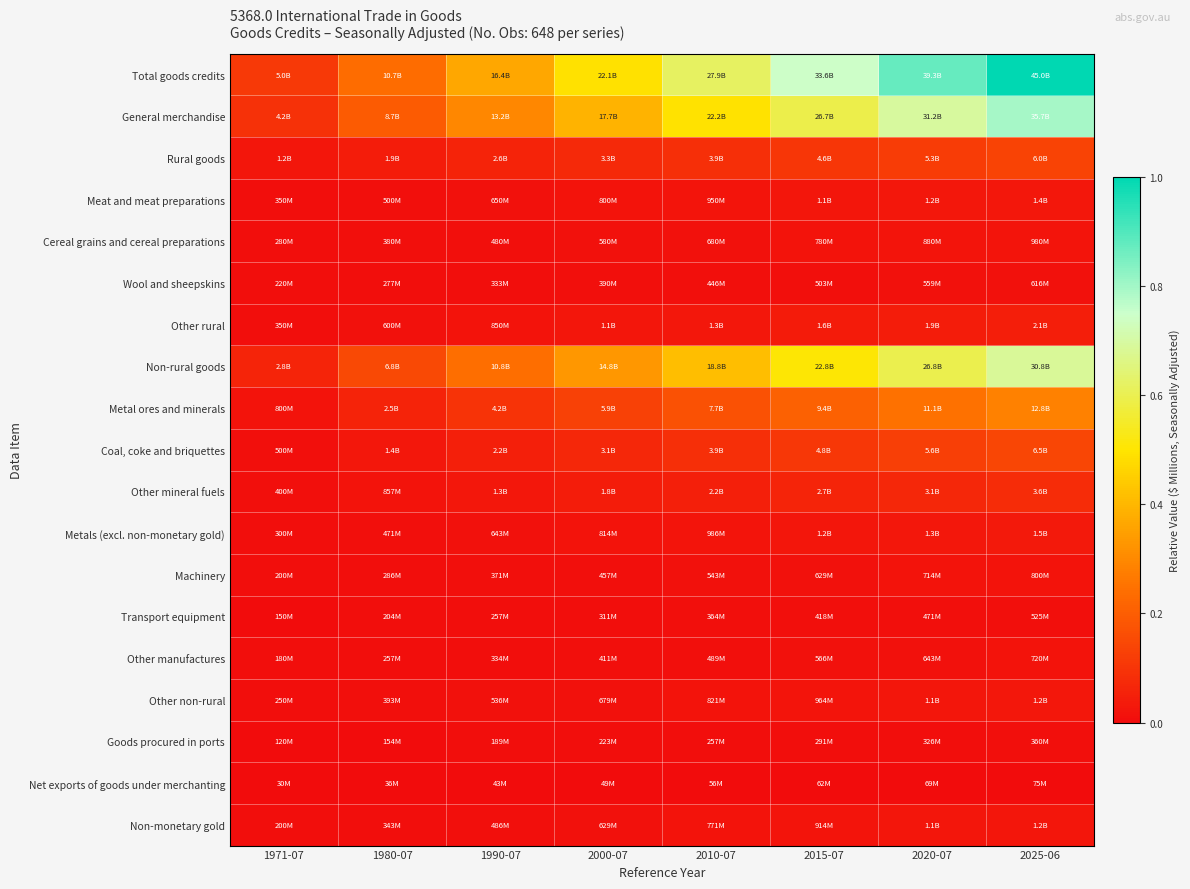

At 1971-07, list the series in order from largest to smallest.

Total goods credits, General merchandise, Non-rural goods, Rural goods, Metal ores and minerals, Coal, coke and briquettes, Other mineral fuels, Meat and meat preparations, Other rural, Metals (excl. non-monetary gold), Cereal grains and cereal preparations, Other non-rural, Wool and sheepskins, Machinery, Non-monetary gold, Other manufactures, Transport equipment, Goods procured in ports, Net exports of goods under merchanting